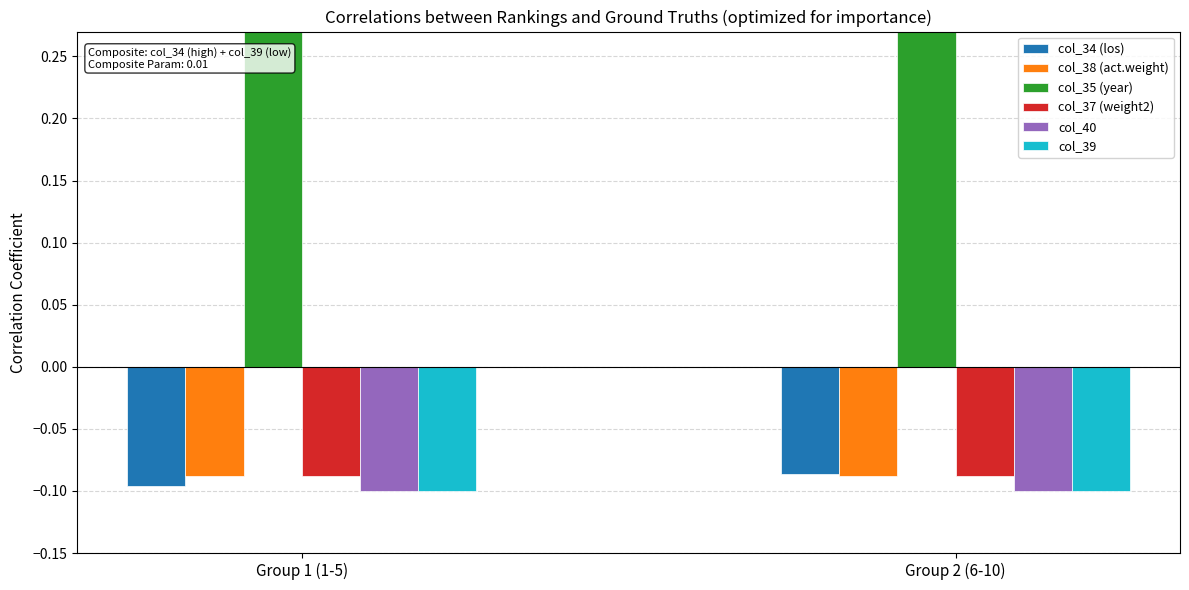

What is the value of the col_35 (year) bar at the 1st from the left?

0.3